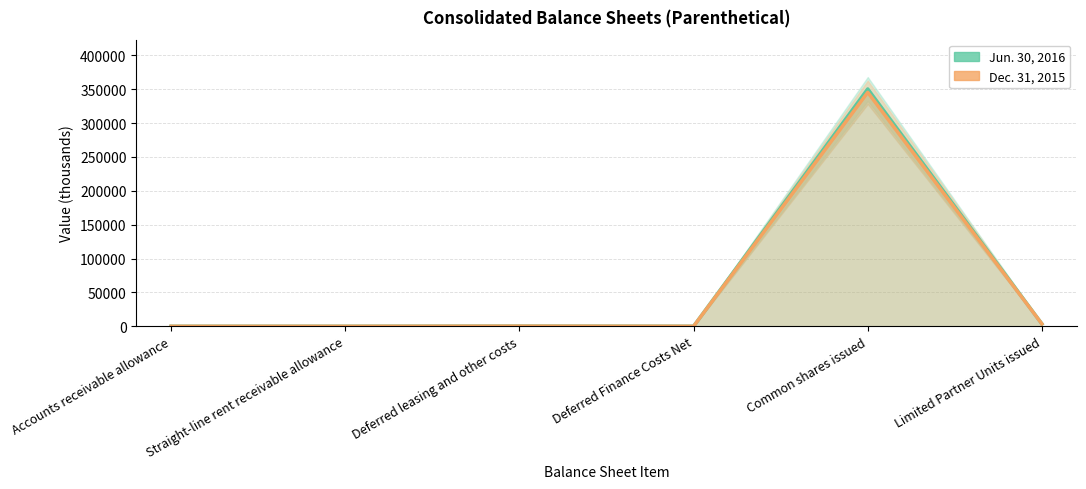

At which category does Dec. 31, 2015 reach its first local valley?

Deferred Finance Costs Net